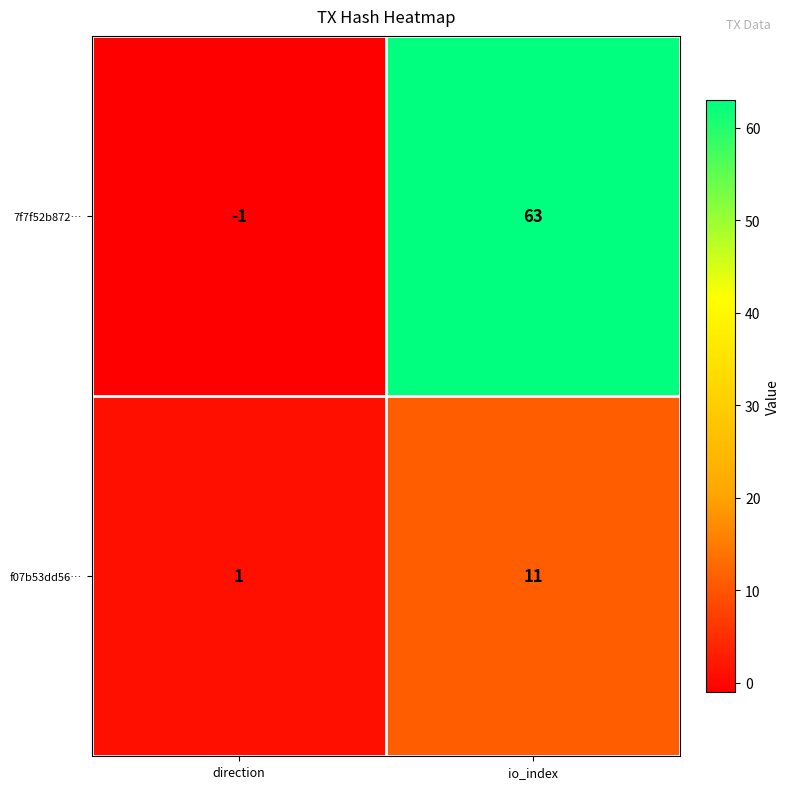

What value does the 7f7f52b872… series have at io_index, to the nearest 5?

65